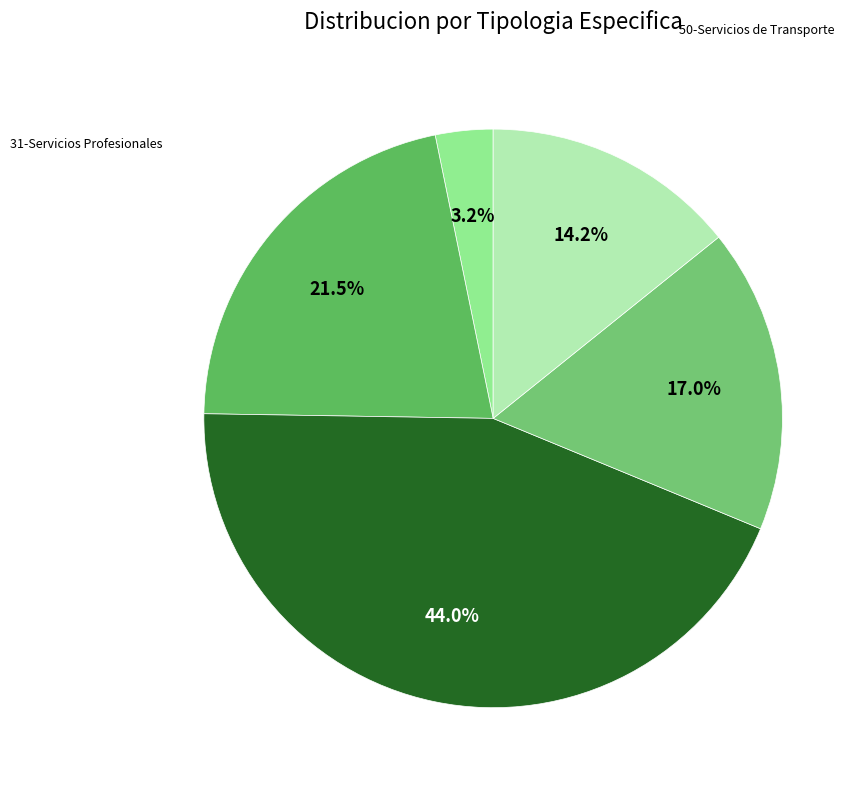

Does any single category account for the majority?

No